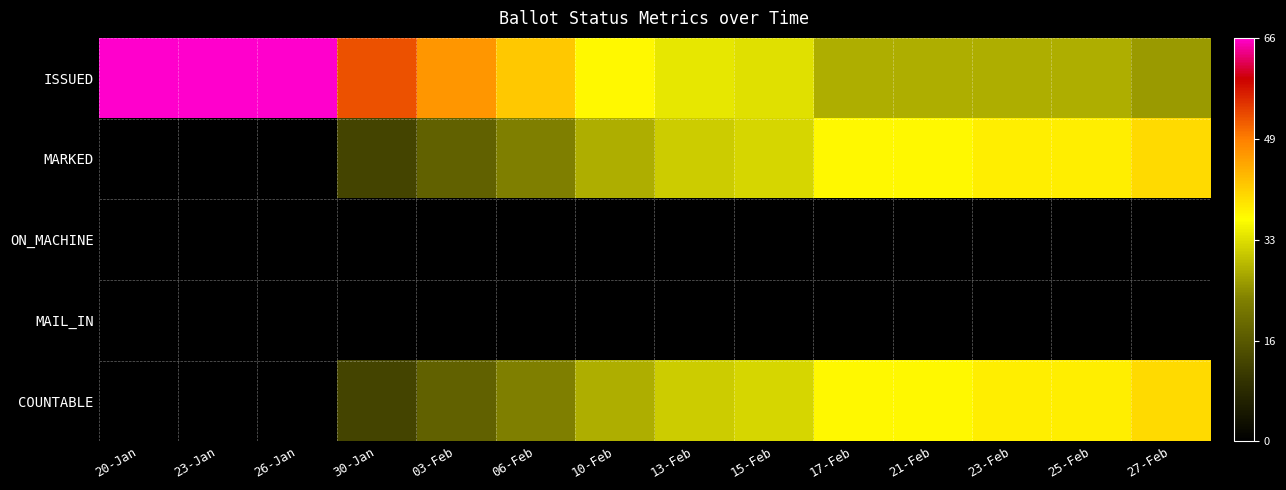

Reading right to left, extract all data points from this chart.

ISSUED: 27-Feb=26	25-Feb=28	23-Feb=28	21-Feb=28	17-Feb=28	15-Feb=33	13-Feb=34	10-Feb=37	06-Feb=42	03-Feb=47	30-Jan=53	26-Jan=66	23-Jan=66	20-Jan=66
MARKED: 27-Feb=40	25-Feb=38	23-Feb=38	21-Feb=37	17-Feb=37	15-Feb=32	13-Feb=31	10-Feb=28	06-Feb=23	03-Feb=18	30-Jan=13	26-Jan=0	23-Jan=0	20-Jan=0
ON_MACHINE: 27-Feb=0	25-Feb=0	23-Feb=0	21-Feb=0	17-Feb=0	15-Feb=0	13-Feb=0	10-Feb=0	06-Feb=0	03-Feb=0	30-Jan=0	26-Jan=0	23-Jan=0	20-Jan=0
MAIL_IN: 27-Feb=0	25-Feb=0	23-Feb=0	21-Feb=0	17-Feb=0	15-Feb=0	13-Feb=0	10-Feb=0	06-Feb=0	03-Feb=0	30-Jan=0	26-Jan=0	23-Jan=0	20-Jan=0
COUNTABLE: 27-Feb=40	25-Feb=38	23-Feb=38	21-Feb=37	17-Feb=37	15-Feb=32	13-Feb=31	10-Feb=28	06-Feb=23	03-Feb=18	30-Jan=13	26-Jan=0	23-Jan=0	20-Jan=0